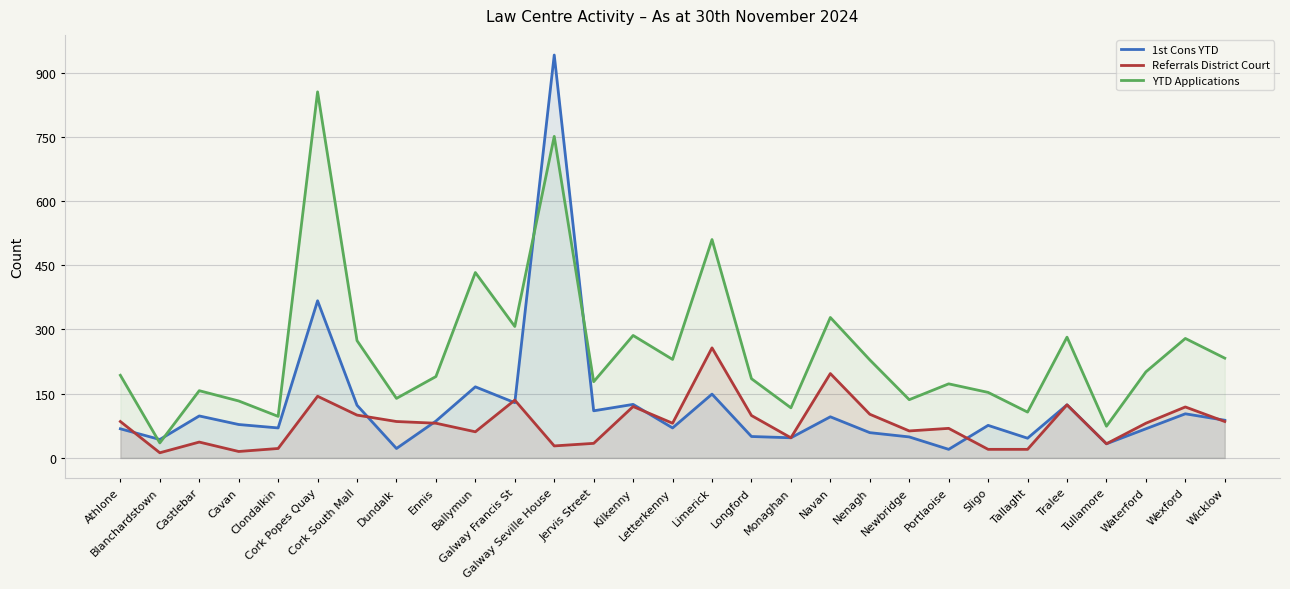

Which series has the largest total across all categories?

YTD Applications